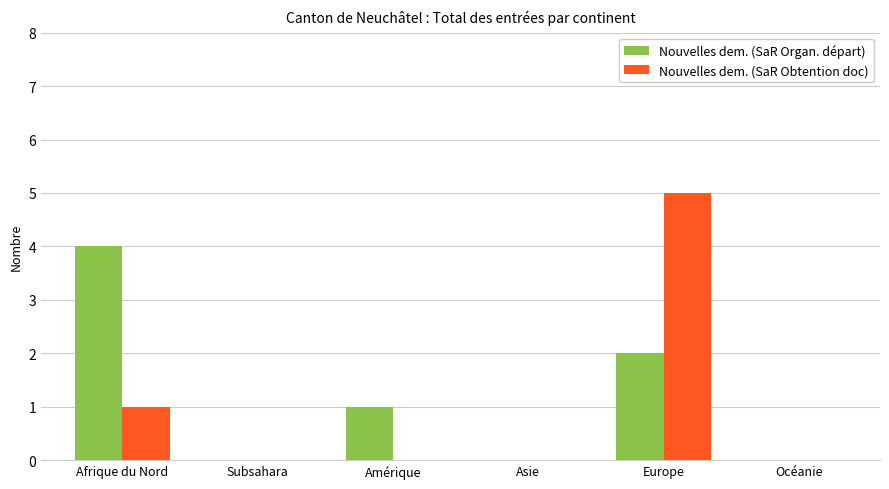

Read the Nouvelles dem. (SaR Obtention doc) value at Europe.

5